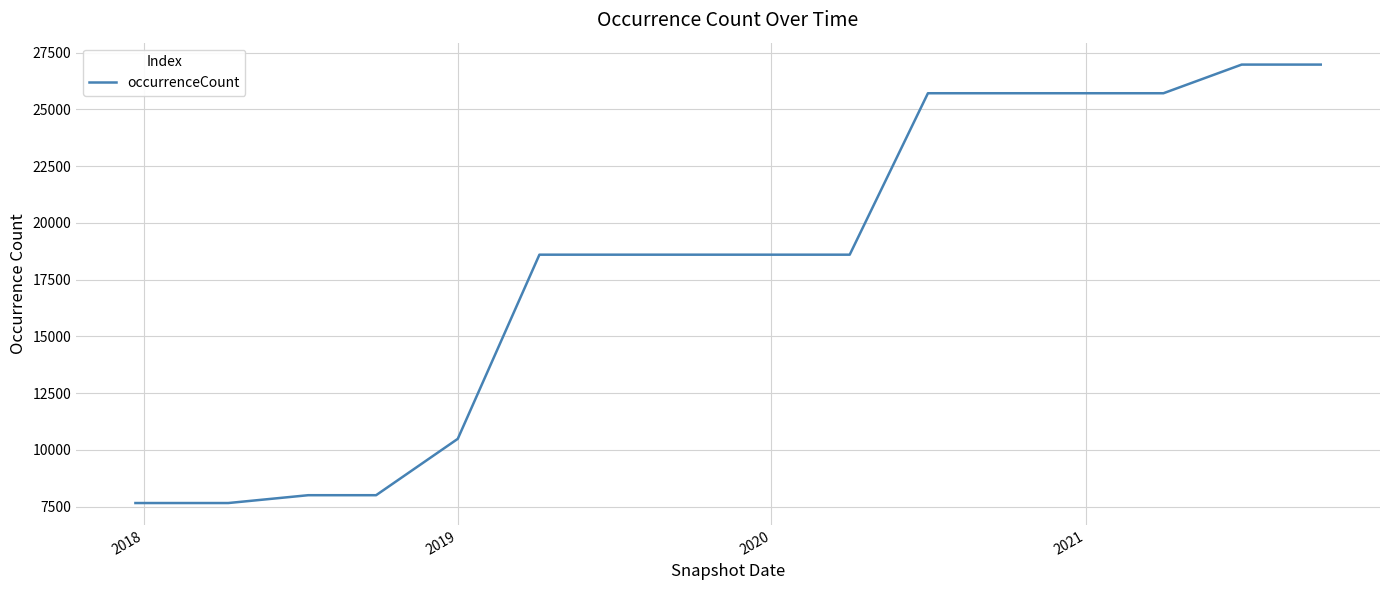

What is the difference between the maximum and minimum values?

19310